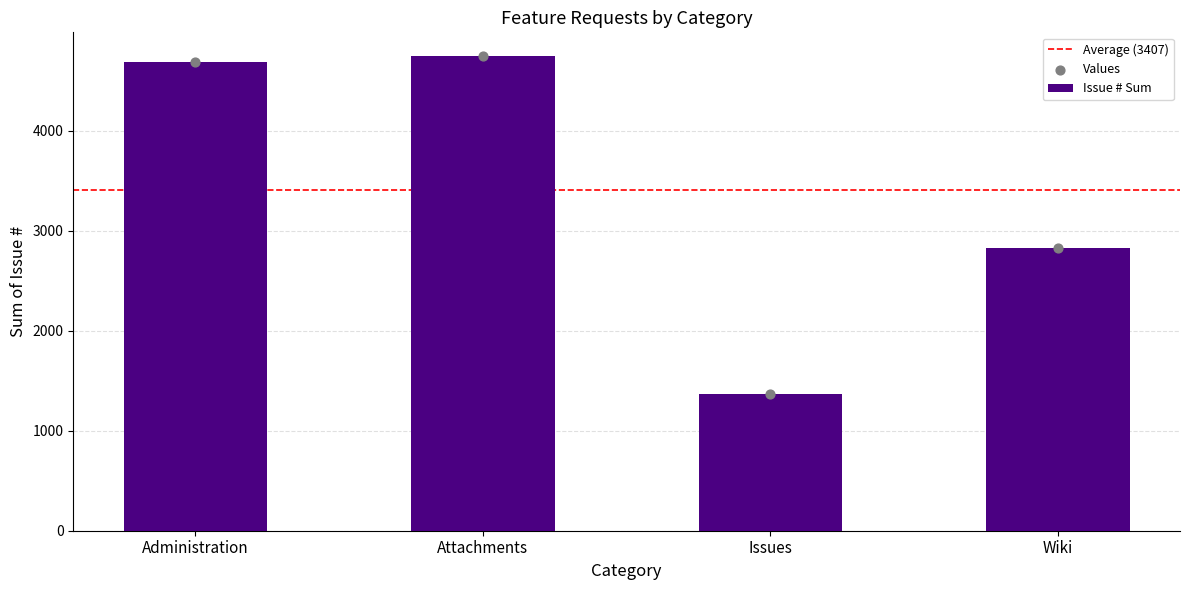

The value of Issue # Sum at Administration is 4689. True or false?

True